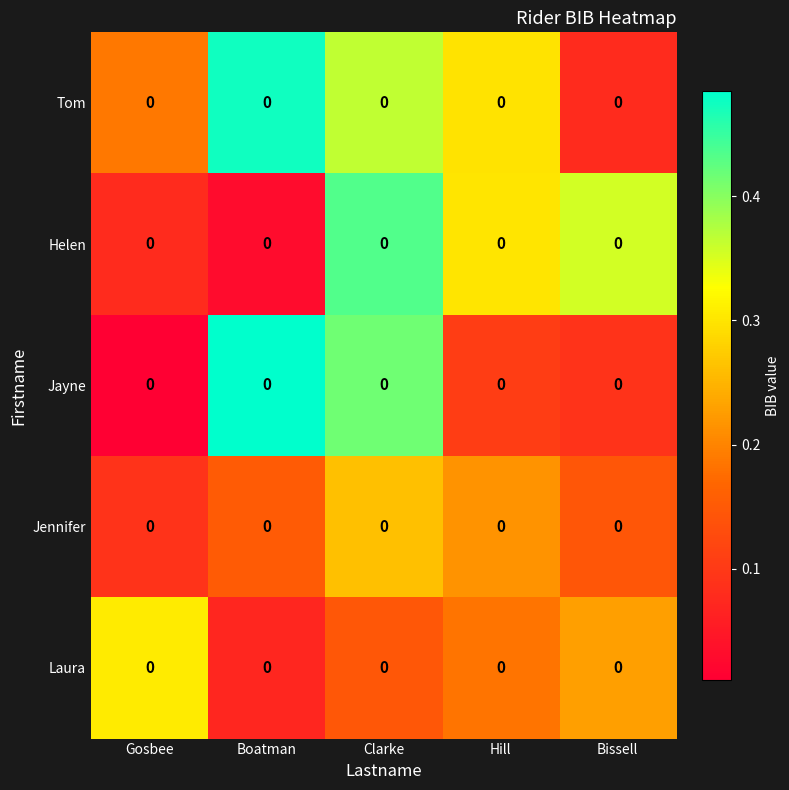

What is the total value across all series at Boatman?

1.2